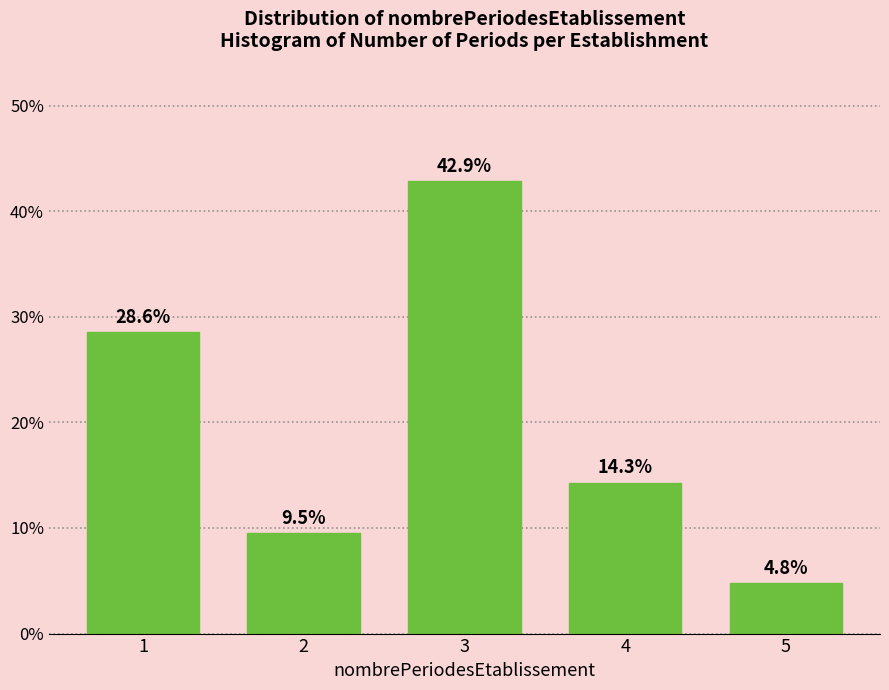

Reading left to right, list all the values displayed in this chart.

28.6	9.5	42.9	14.3	4.8